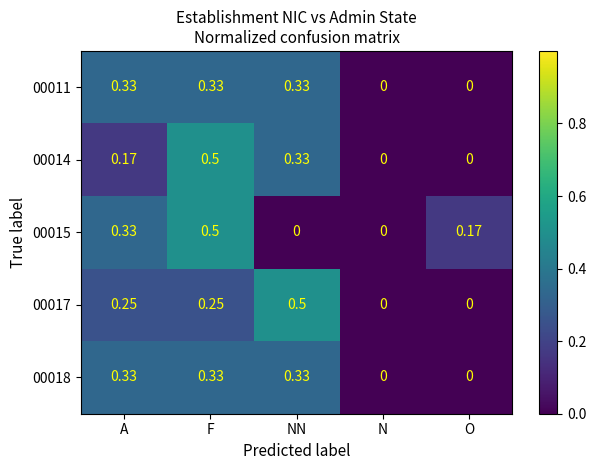

At which category is the sum across all series the highest?

F